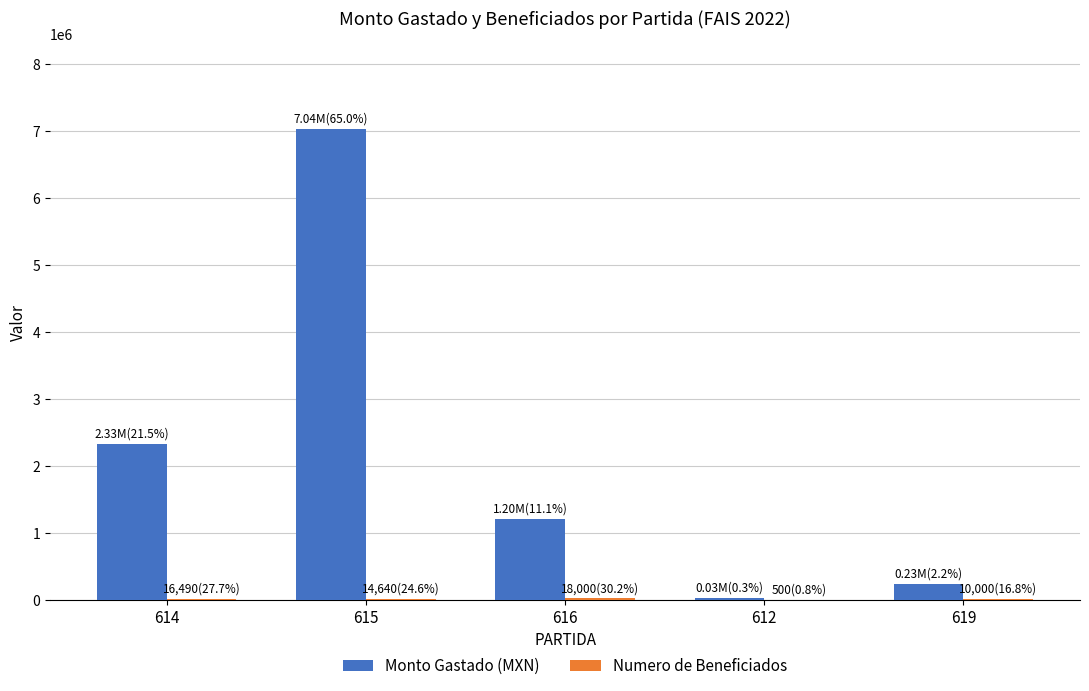

The value of Monto Gastado (MXN) at 616 is 1203908.2. True or false?

True